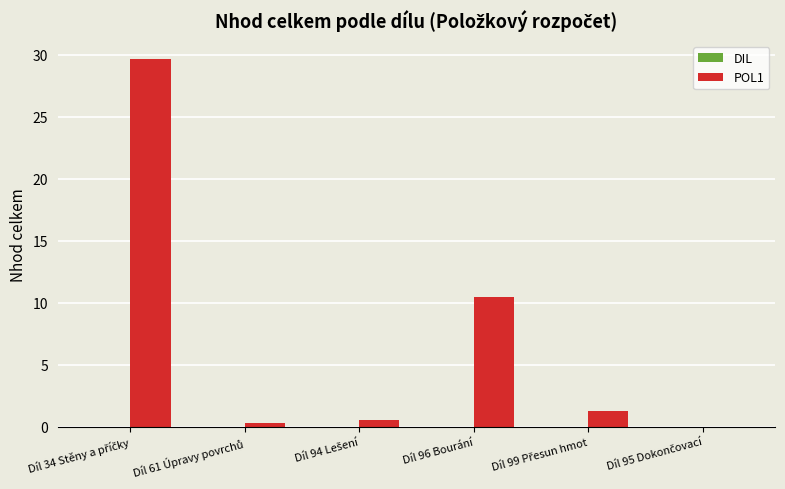

What is the maximum value shown in the chart?

29.6